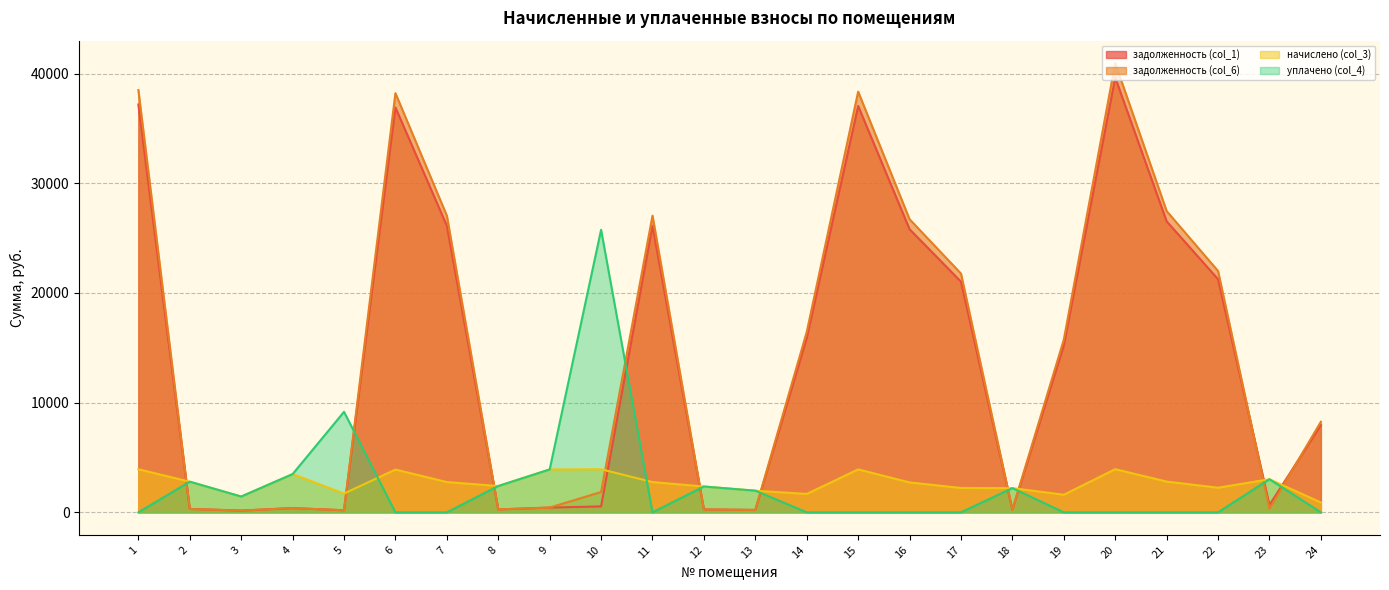

At which label does начислено (col_3) reach its minimum?

24